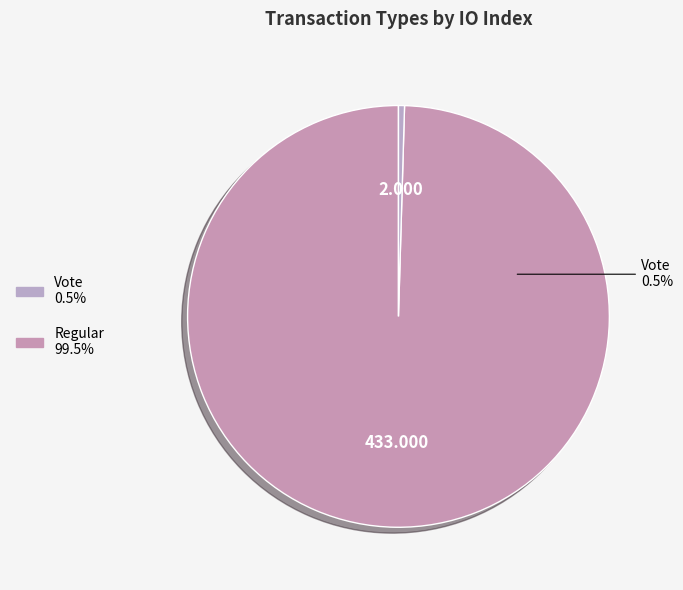

Does any single category account for the majority?

Yes